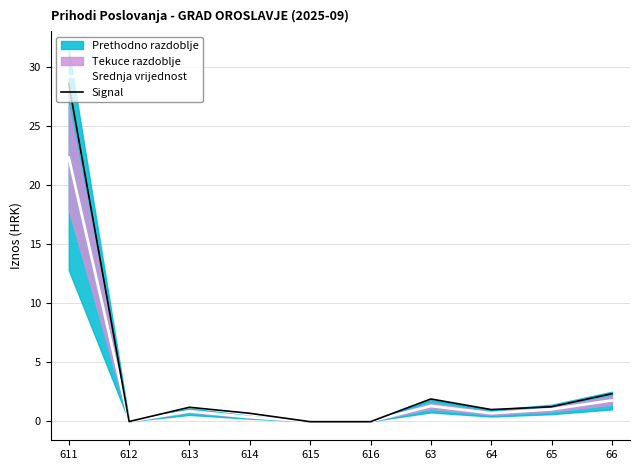

Rank the categories by Srednja vrijednost value from lowest to highest.

612, 615, 616, 614, 64, 613, 65, 63, 66, 611